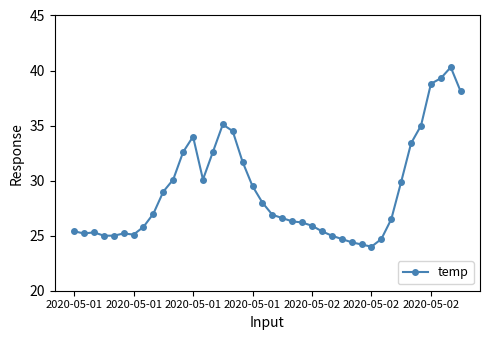

What is the value of the 28th point from the left?

24.7